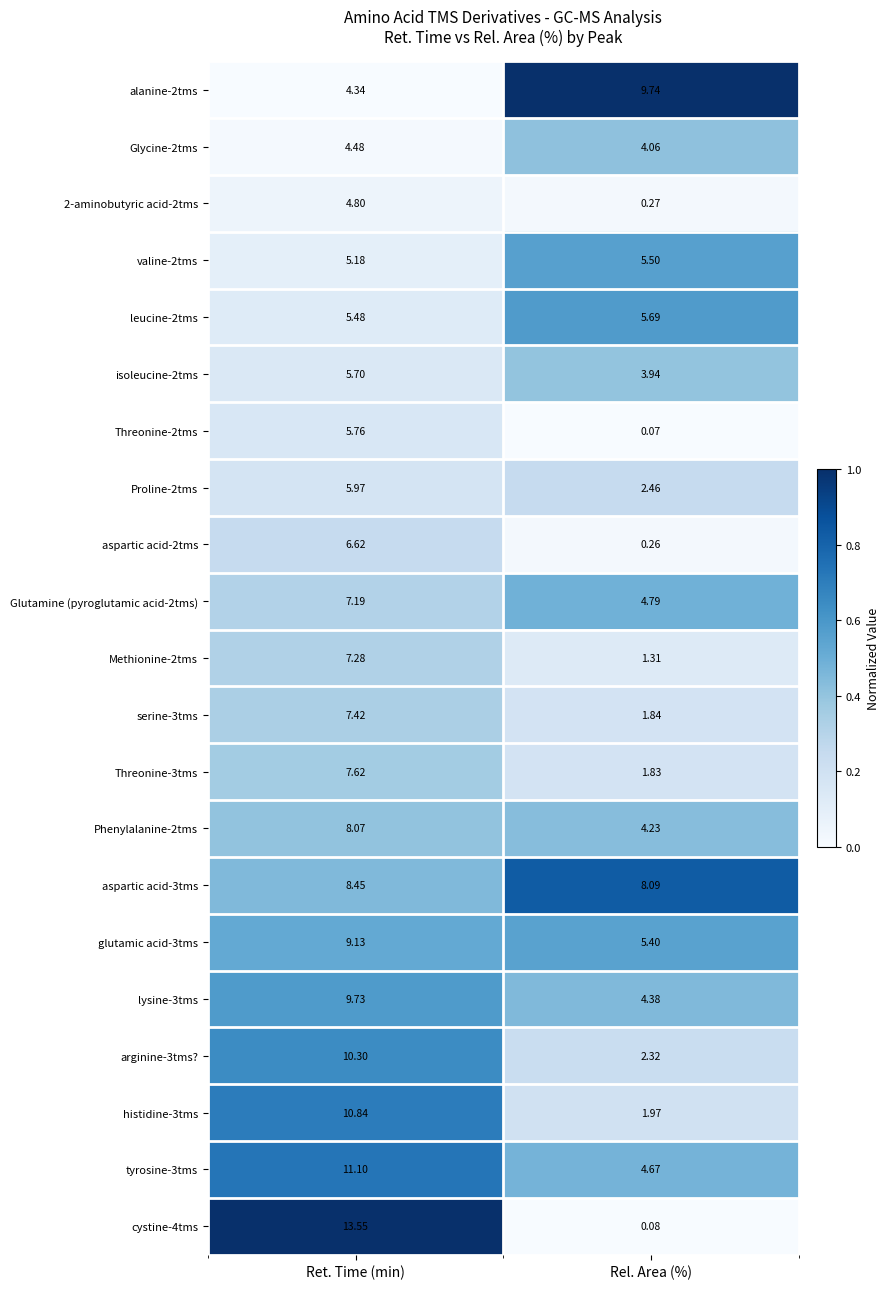

Which label corresponds to the largest value in the chart?

Ret. Time (min)